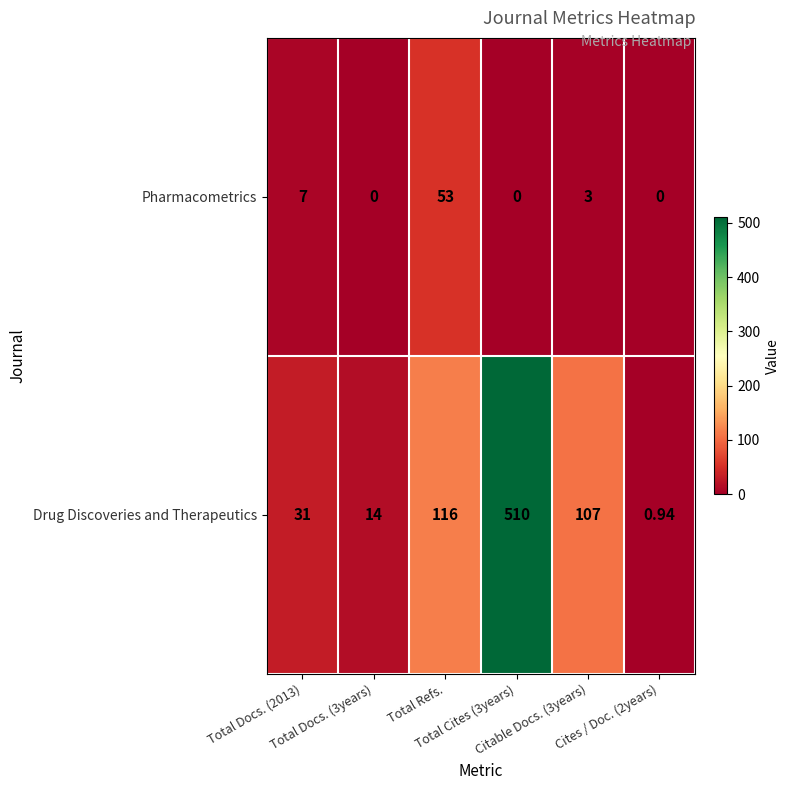

What is the total value across all series at Total Cites (3years)?

510.0